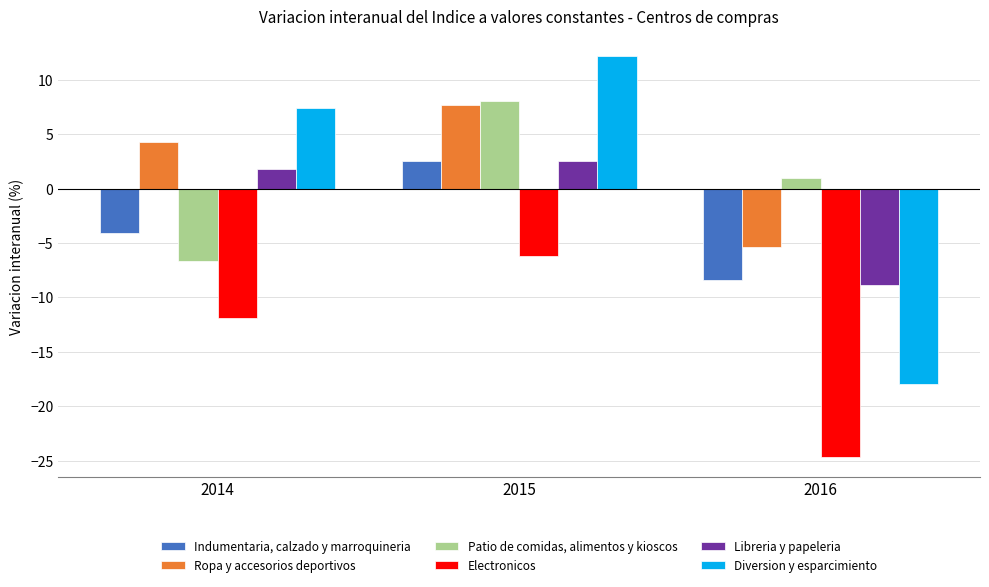

What are all the series names shown in the legend?

Indumentaria, calzado y marroquineria, Ropa y accesorios deportivos, Patio de comidas, alimentos y kioscos, Electronicos, Libreria y papeleria, Diversion y esparcimiento